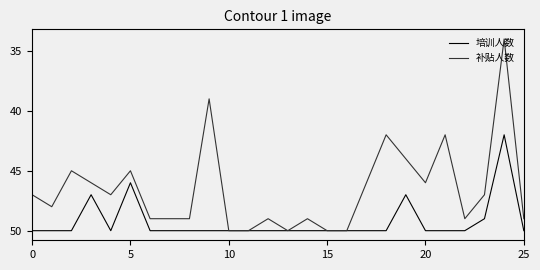

How many distinct data groups are displayed?

2